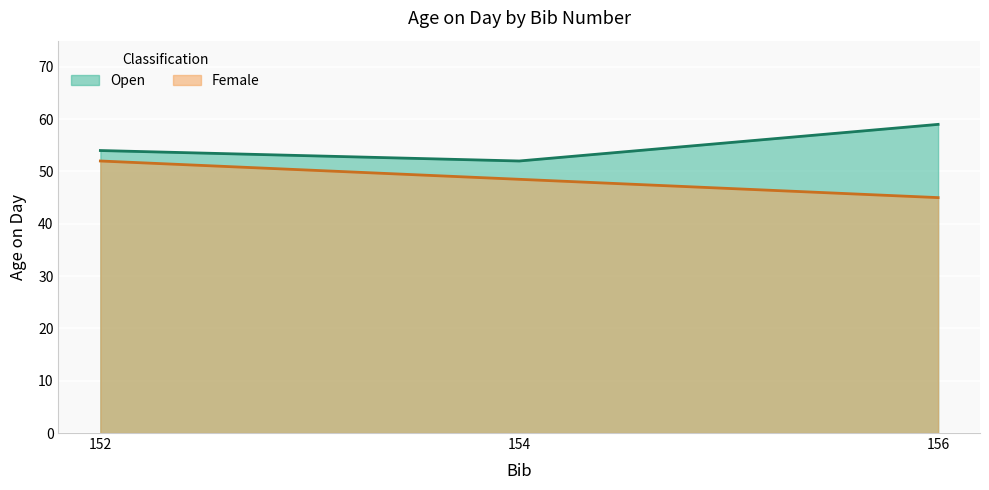

What is the difference between the maximum and minimum values?

7